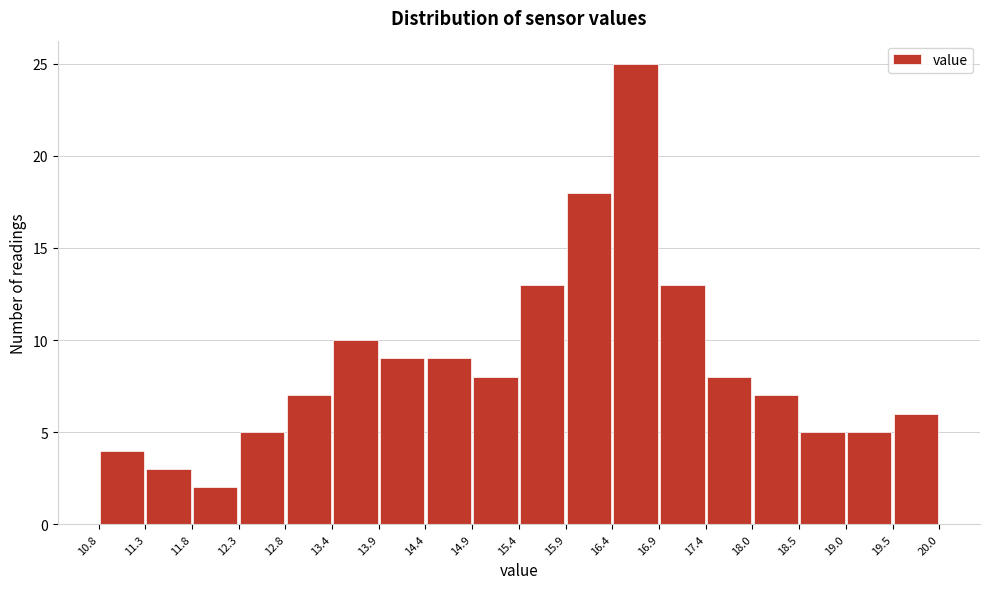

Over which range of the x-axis is the bar tallest?

16.4 to 16.9